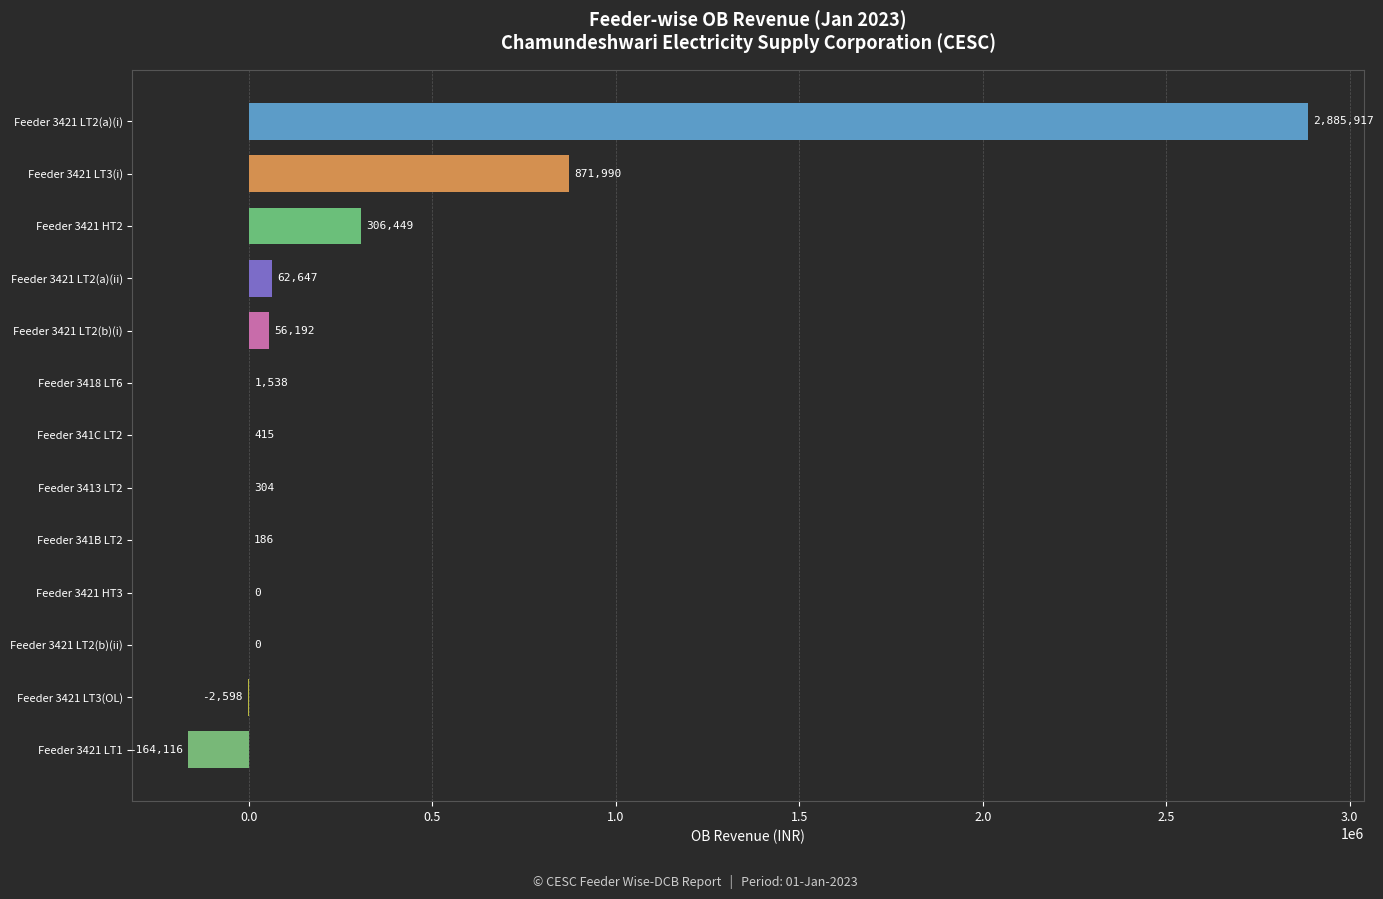

The chart shows a value of 62647.3 at Feeder 3421 LT2(a)(ii). True or false?

True